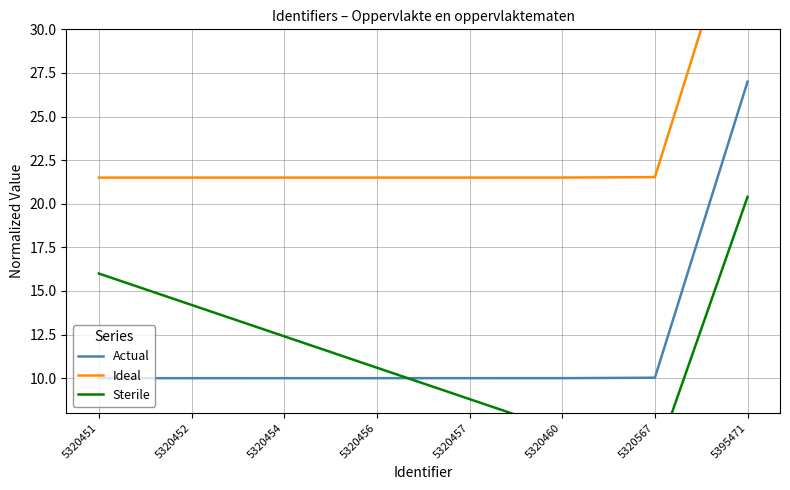

At which category is the sum across all series the highest?

5395471